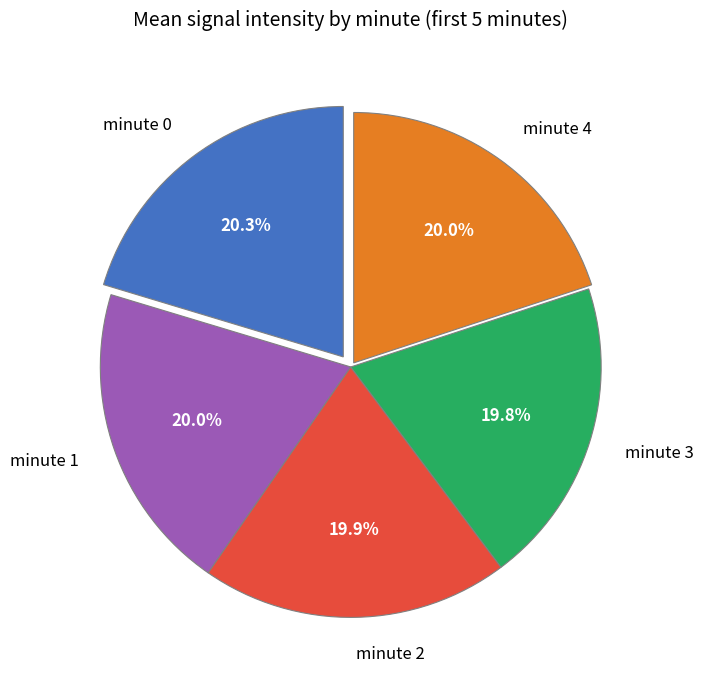

Approximately how many times larger is the value at minute 2 compared to minute 3?

1.0